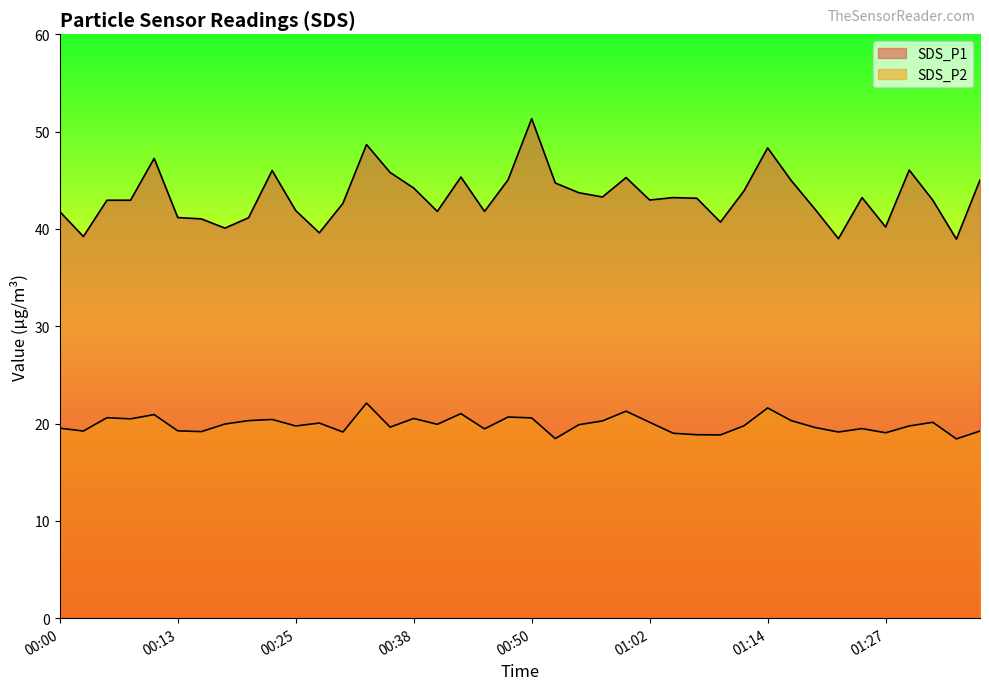

True or false: SDS_P1 and SDS_P2 cross at least once.

False